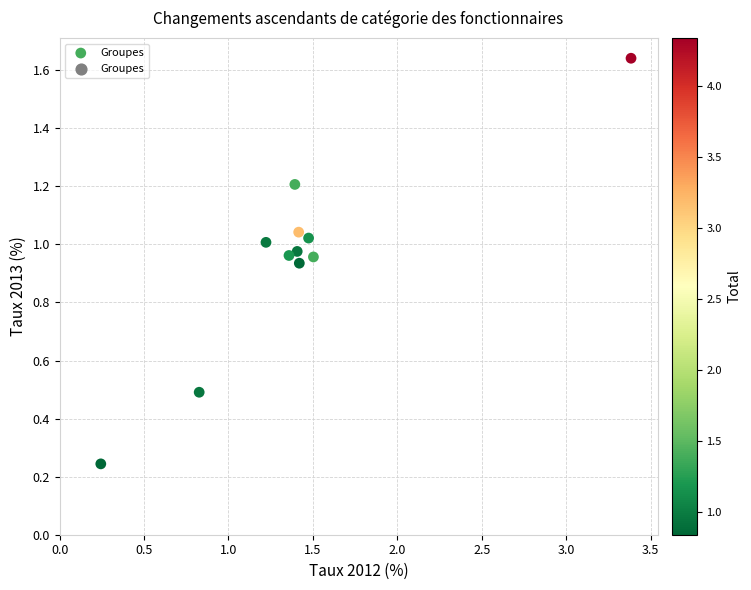

What is the average X value?

1.4